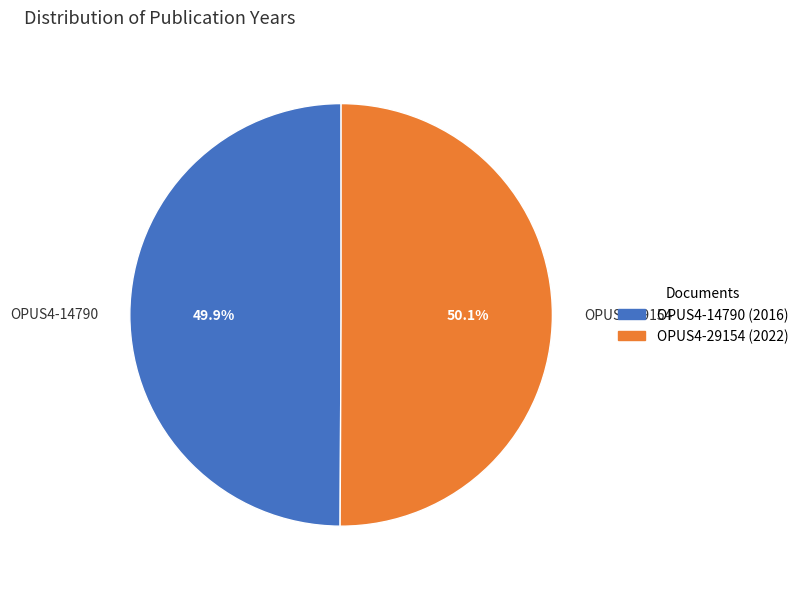

What portion of the pie excludes OPUS4-29154?

49.9%